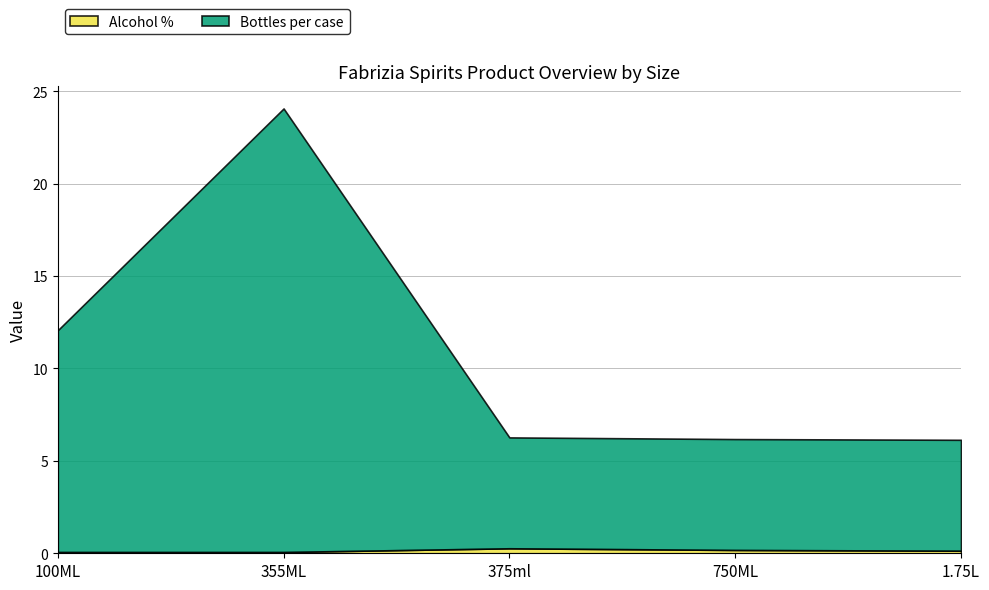

List the labels in order of Bottles per case value, smallest first.

375ml, 750ML, 1.75L, 100ML, 355ML